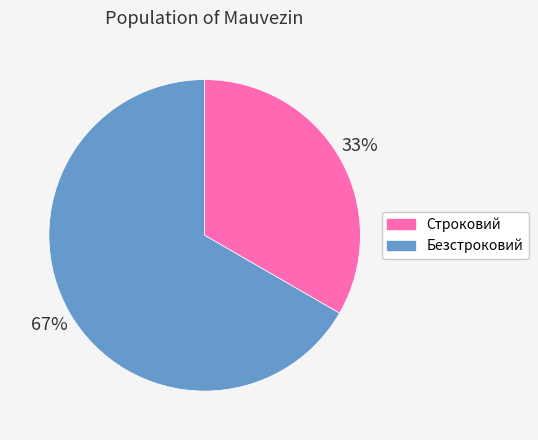

To the nearest percent, what percentage of the pie is Строковий?

33%